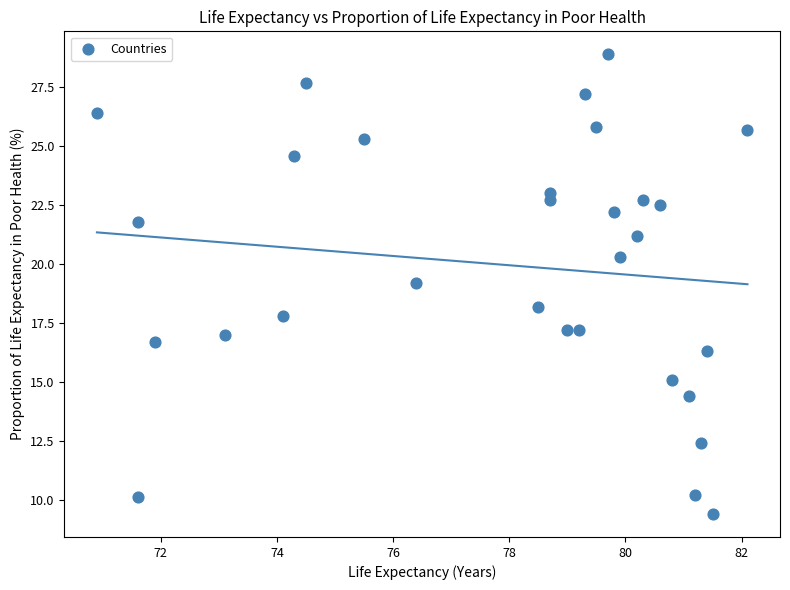

What is the range of X values (max minus min)?

11.2